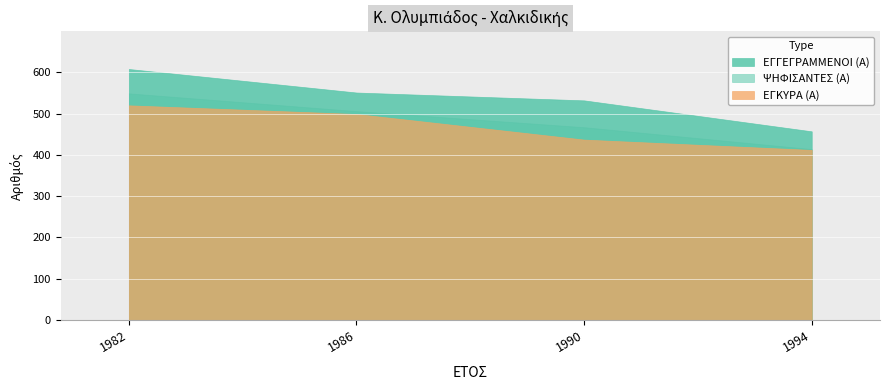

How many series are shown in this chart?

3